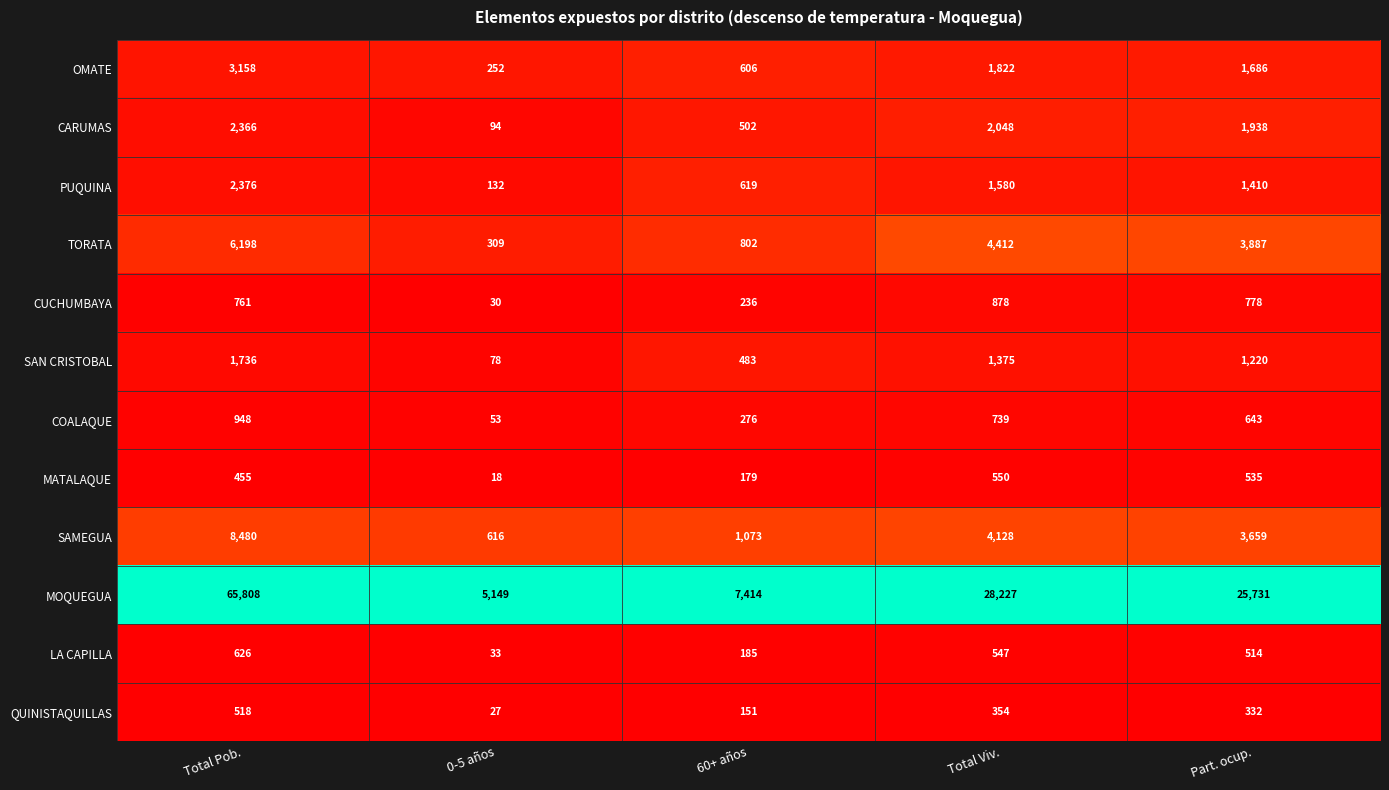

The value of LA CAPILLA at 60+ años is 185. True or false?

True